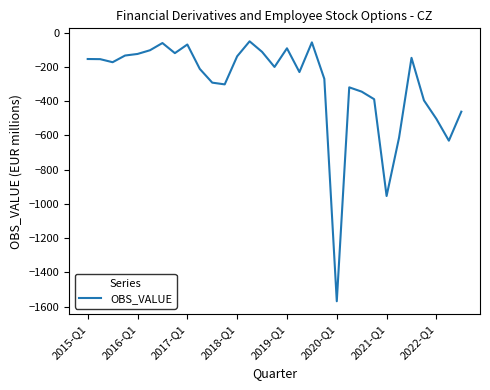

What is the difference between the maximum and minimum values?

1518.7